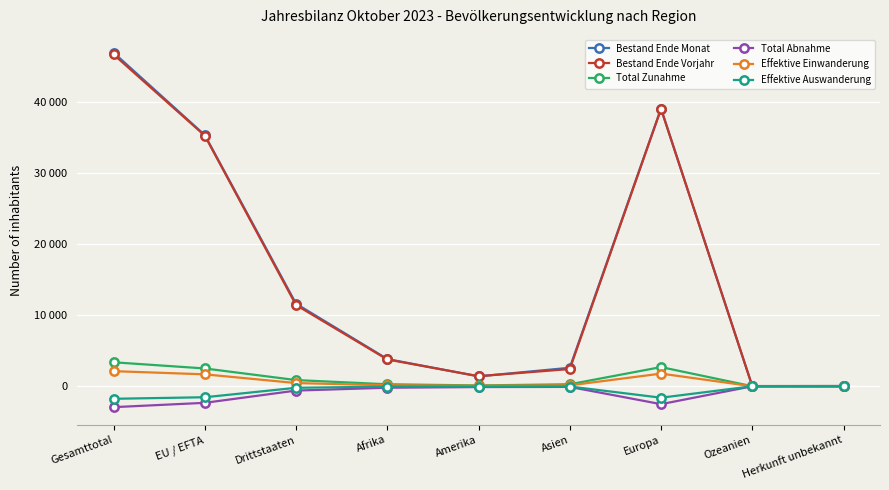

Read the Effektive Einwanderung value at Asien, to the nearest 100.

100